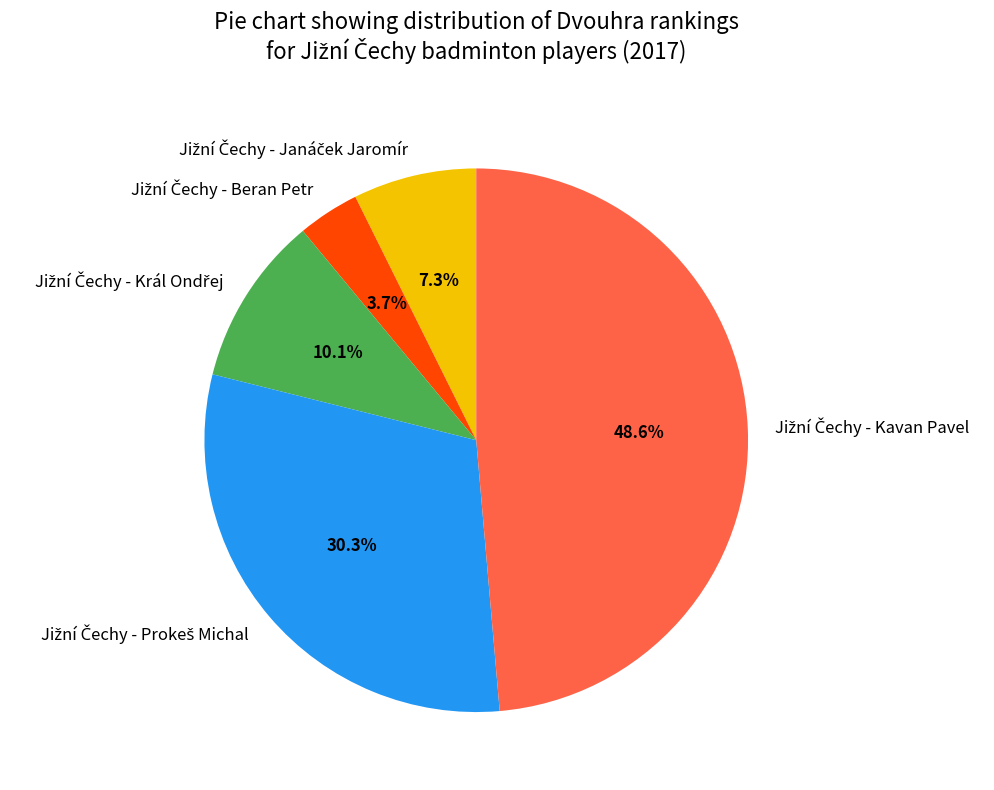

Does any single category account for the majority?

No